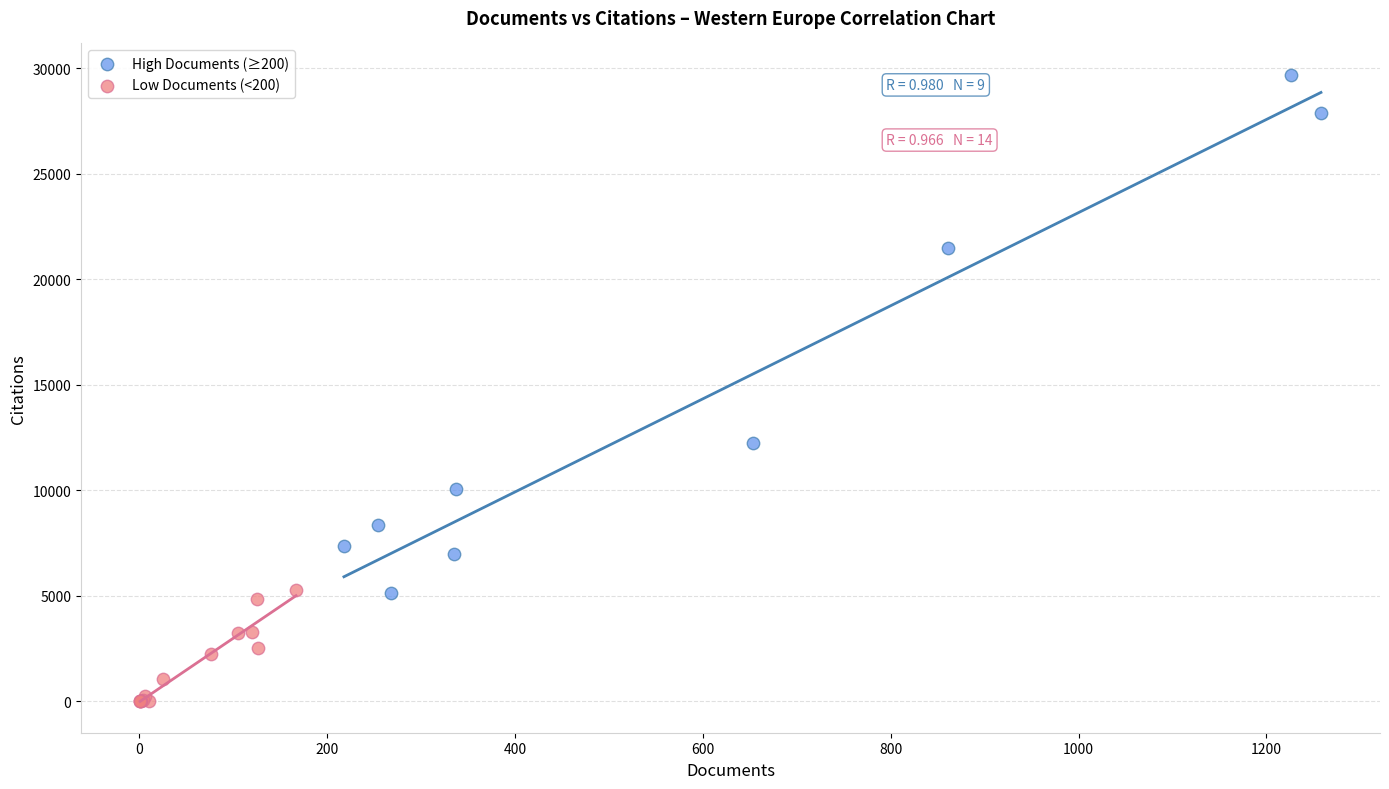

Which series contains the highest Y value?

High Documents (≥200)